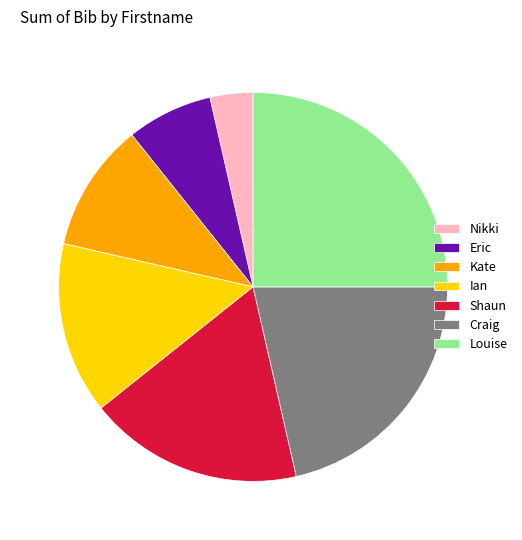

Does Craig represent more than half of the total?

No